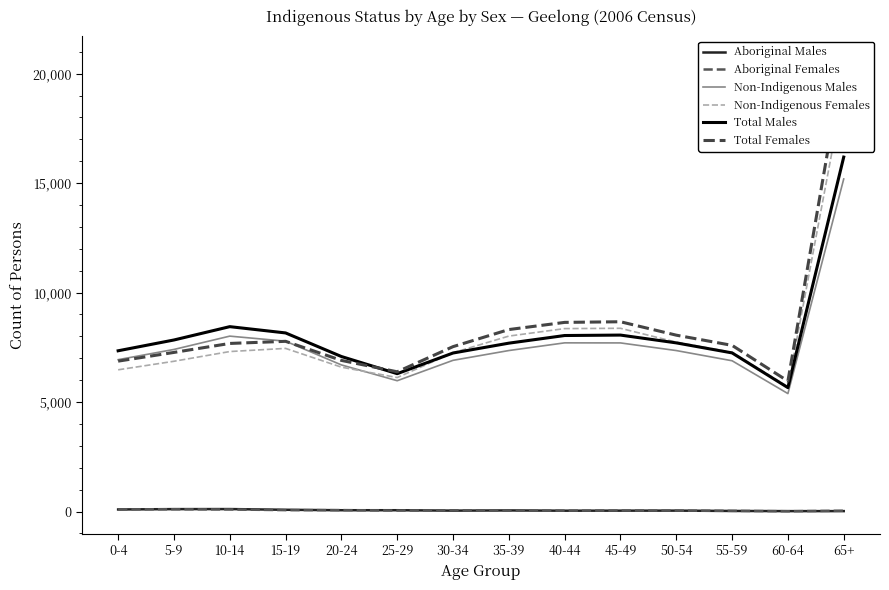

Where is Aboriginal Females nearest to the value 58?

30-34